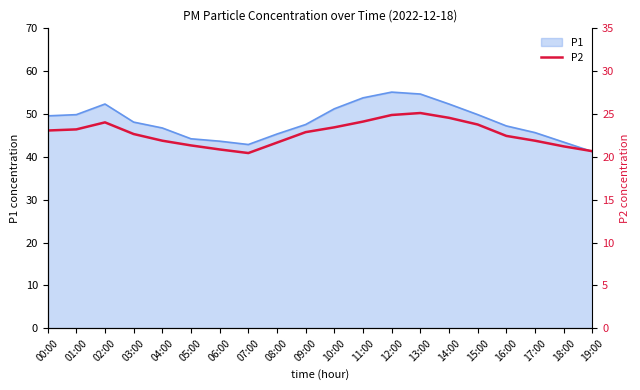

What is the minimum value for P1?

41.2